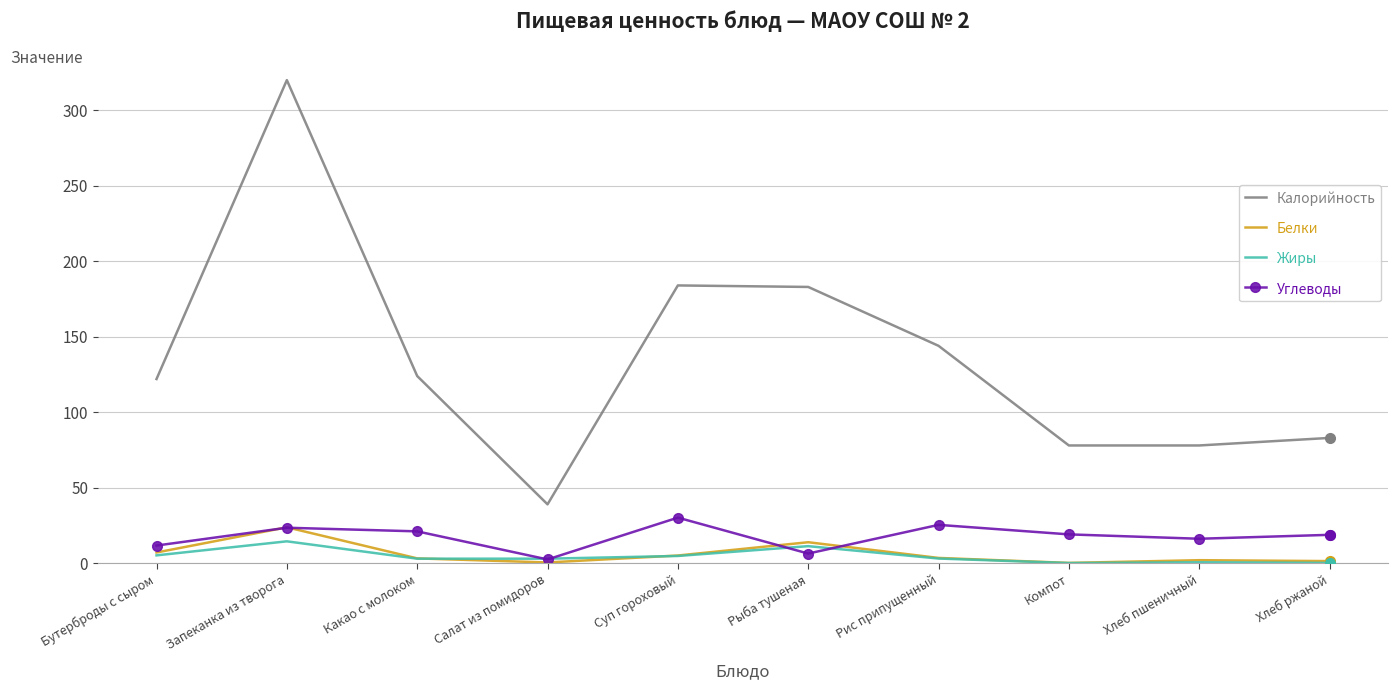

What is the minimum value shown in the chart?

0.1